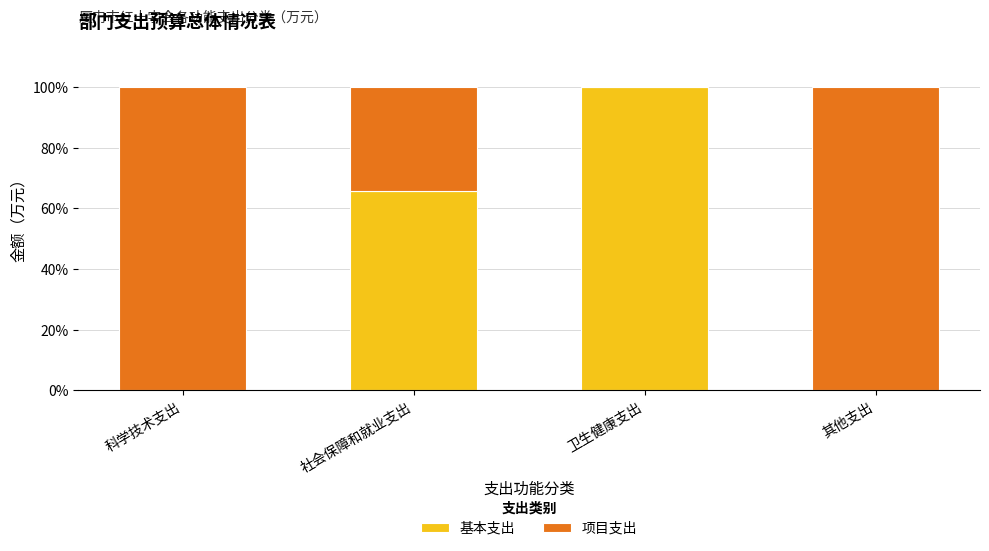

Does the chart contain stacked bars?

Yes